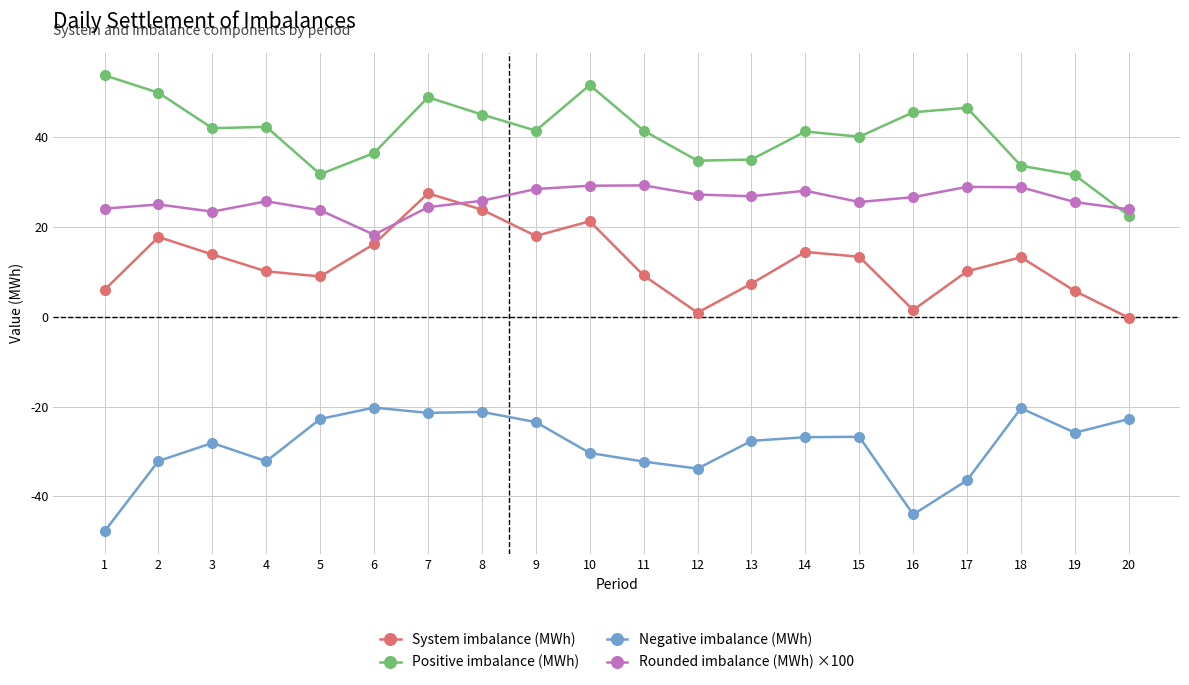

True or false: System imbalance (MWh) has more than 1 points higher than both neighbors.

True